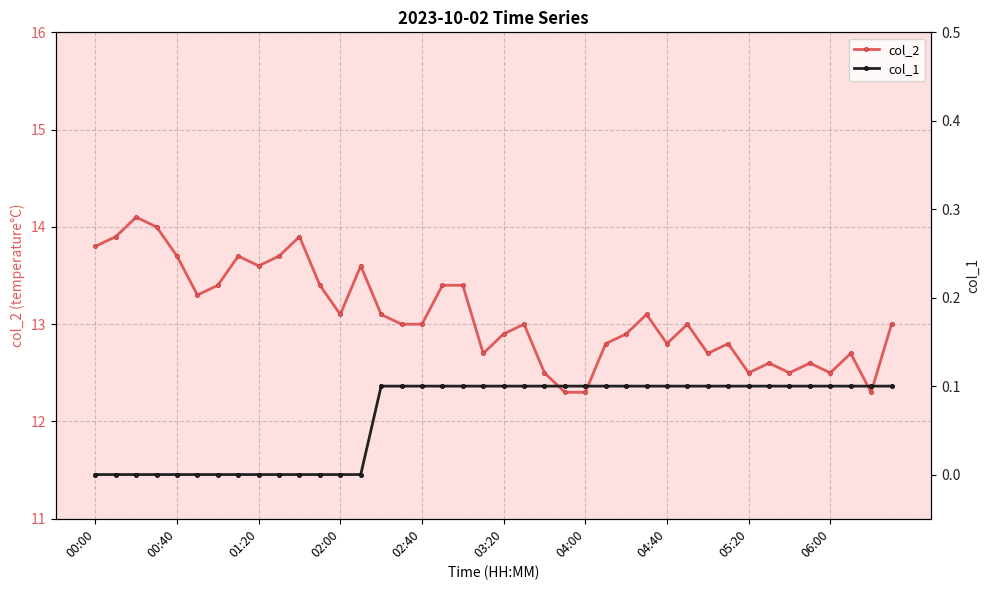

How many data points does each series have?

40